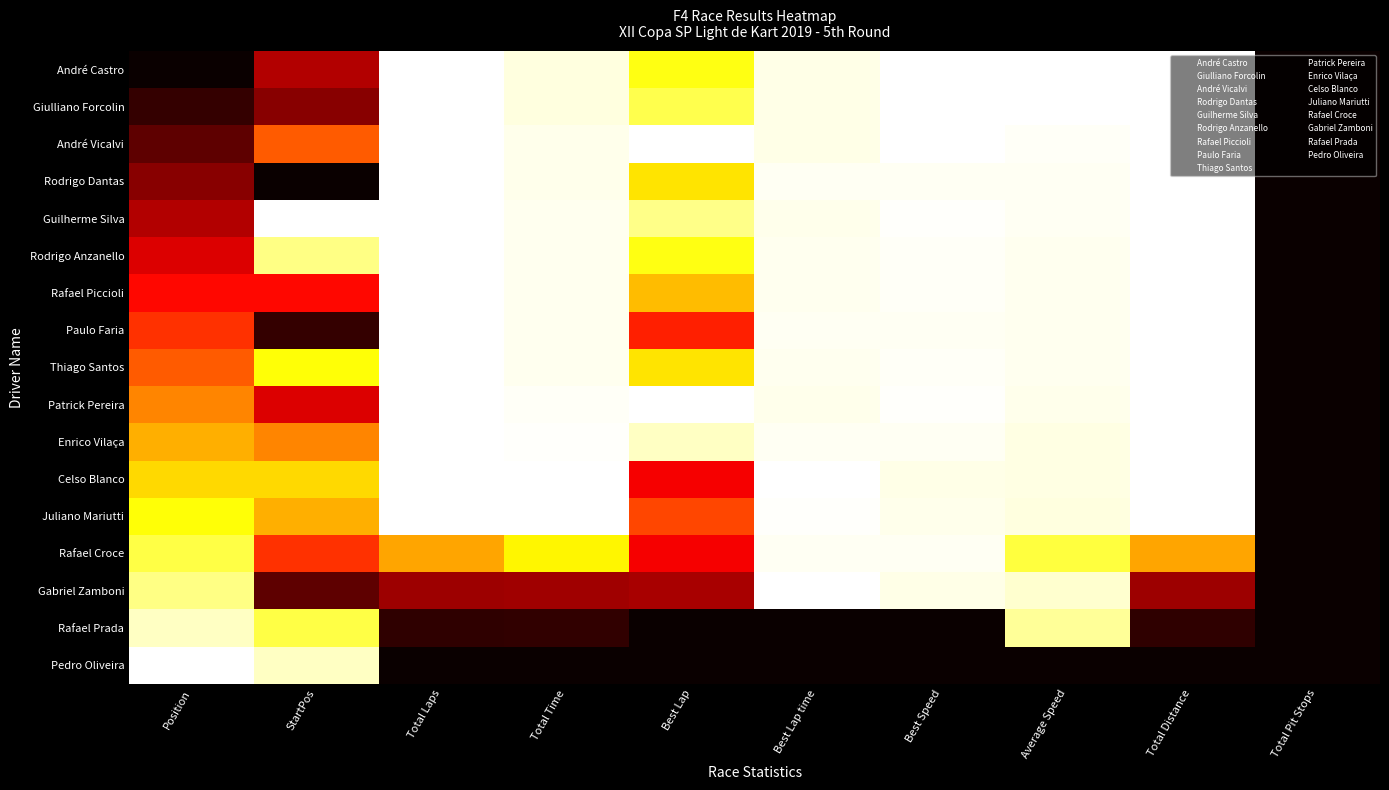

Reading left to right, what are all the values shown in this chart?

André Castro: Position=0.0	StartPos=0.2	Total Laps=1.0	Total Time=1.0	Best Lap=0.8	Best Lap time=1.0	Best Speed=1.0	Average Speed=1.0	Total Distance=1.0	Total Pit Stops=0.0
Giulliano Forcolin: Position=0.1	StartPos=0.2	Total Laps=1.0	Total Time=1.0	Best Lap=0.8	Best Lap time=1.0	Best Speed=1.0	Average Speed=1.0	Total Distance=1.0	Total Pit Stops=0.0
André Vicalvi: Position=0.1	StartPos=0.5	Total Laps=1.0	Total Time=1.0	Best Lap=1.0	Best Lap time=1.0	Best Speed=1.0	Average Speed=1.0	Total Distance=1.0	Total Pit Stops=0.0
Rodrigo Dantas: Position=0.2	StartPos=0.0	Total Laps=1.0	Total Time=1.0	Best Lap=0.7	Best Lap time=1.0	Best Speed=1.0	Average Speed=1.0	Total Distance=1.0	Total Pit Stops=0.0
Guilherme Silva: Position=0.2	StartPos=1.0	Total Laps=1.0	Total Time=1.0	Best Lap=0.9	Best Lap time=1.0	Best Speed=1.0	Average Speed=1.0	Total Distance=1.0	Total Pit Stops=0.0
Rodrigo Anzanello: Position=0.3	StartPos=0.9	Total Laps=1.0	Total Time=1.0	Best Lap=0.8	Best Lap time=1.0	Best Speed=1.0	Average Speed=1.0	Total Distance=1.0	Total Pit Stops=0.0
Rafael Piccioli: Position=0.4	StartPos=0.4	Total Laps=1.0	Total Time=1.0	Best Lap=0.6	Best Lap time=1.0	Best Speed=1.0	Average Speed=1.0	Total Distance=1.0	Total Pit Stops=0.0
Paulo Faria: Position=0.4	StartPos=0.1	Total Laps=1.0	Total Time=1.0	Best Lap=0.4	Best Lap time=1.0	Best Speed=1.0	Average Speed=1.0	Total Distance=1.0	Total Pit Stops=0.0
Thiago Santos: Position=0.5	StartPos=0.8	Total Laps=1.0	Total Time=1.0	Best Lap=0.7	Best Lap time=1.0	Best Speed=1.0	Average Speed=1.0	Total Distance=1.0	Total Pit Stops=0.0
Patrick Pereira: Position=0.6	StartPos=0.3	Total Laps=1.0	Total Time=1.0	Best Lap=1.0	Best Lap time=1.0	Best Speed=1.0	Average Speed=1.0	Total Distance=1.0	Total Pit Stops=0.0
Enrico Vilaça: Position=0.6	StartPos=0.6	Total Laps=1.0	Total Time=1.0	Best Lap=0.9	Best Lap time=1.0	Best Speed=1.0	Average Speed=1.0	Total Distance=1.0	Total Pit Stops=0.0
Celso Blanco: Position=0.7	StartPos=0.7	Total Laps=1.0	Total Time=1.0	Best Lap=0.4	Best Lap time=1.0	Best Speed=1.0	Average Speed=1.0	Total Distance=1.0	Total Pit Stops=0.0
Juliano Mariutti: Position=0.8	StartPos=0.6	Total Laps=1.0	Total Time=1.0	Best Lap=0.5	Best Lap time=1.0	Best Speed=1.0	Average Speed=1.0	Total Distance=1.0	Total Pit Stops=0.0
Rafael Croce: Position=0.8	StartPos=0.4	Total Laps=0.6	Total Time=0.7	Best Lap=0.4	Best Lap time=1.0	Best Speed=1.0	Average Speed=0.8	Total Distance=0.6	Total Pit Stops=0.0
Gabriel Zamboni: Position=0.9	StartPos=0.1	Total Laps=0.2	Total Time=0.2	Best Lap=0.2	Best Lap time=1.0	Best Speed=1.0	Average Speed=0.9	Total Distance=0.2	Total Pit Stops=0.0
Rafael Prada: Position=0.9	StartPos=0.8	Total Laps=0.1	Total Time=0.1	Best Lap=0.0	Best Lap time=0.0	Best Speed=0.0	Average Speed=0.9	Total Distance=0.1	Total Pit Stops=0.0
Pedro Oliveira: Position=1.0	StartPos=0.9	Total Laps=0.0	Total Time=0.0	Best Lap=0.0	Best Lap time=0.0	Best Speed=0.0	Average Speed=0.0	Total Distance=0.0	Total Pit Stops=0.0